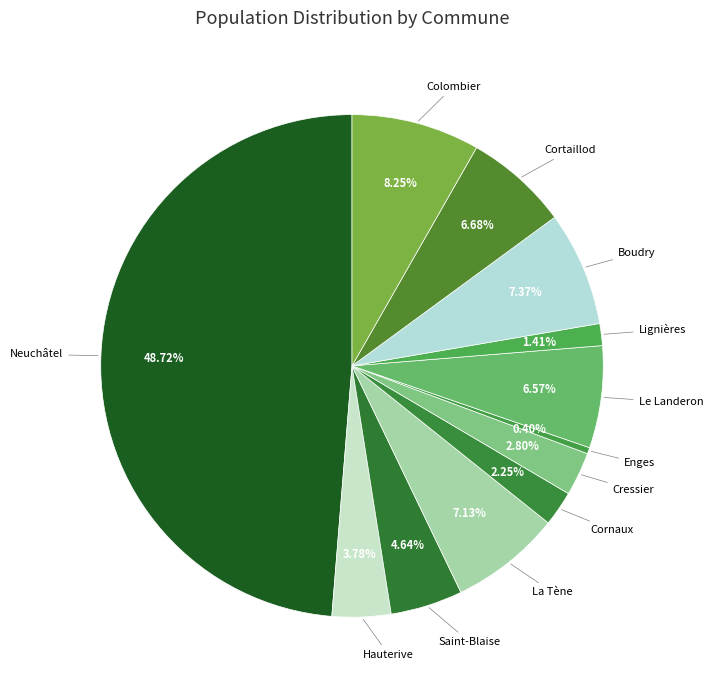

Is the sum of Colombier and Cortaillod greater than half?

No